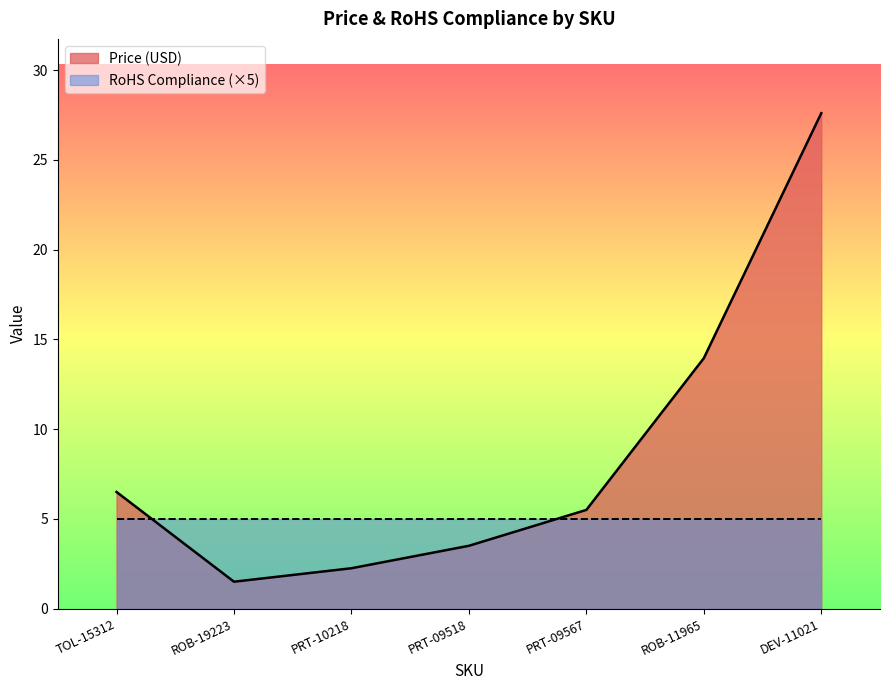

Where does the data first go above 5?

TOL-15312